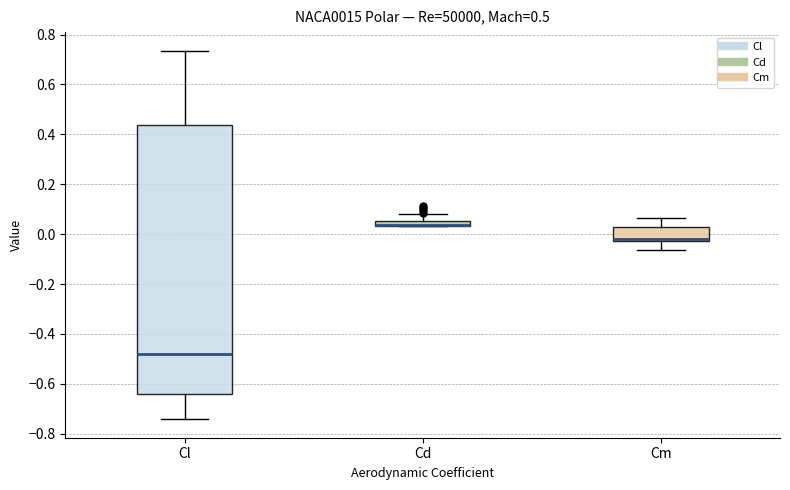

Comparing the boxes themselves (not the whiskers), which one is the tallest?

Cl